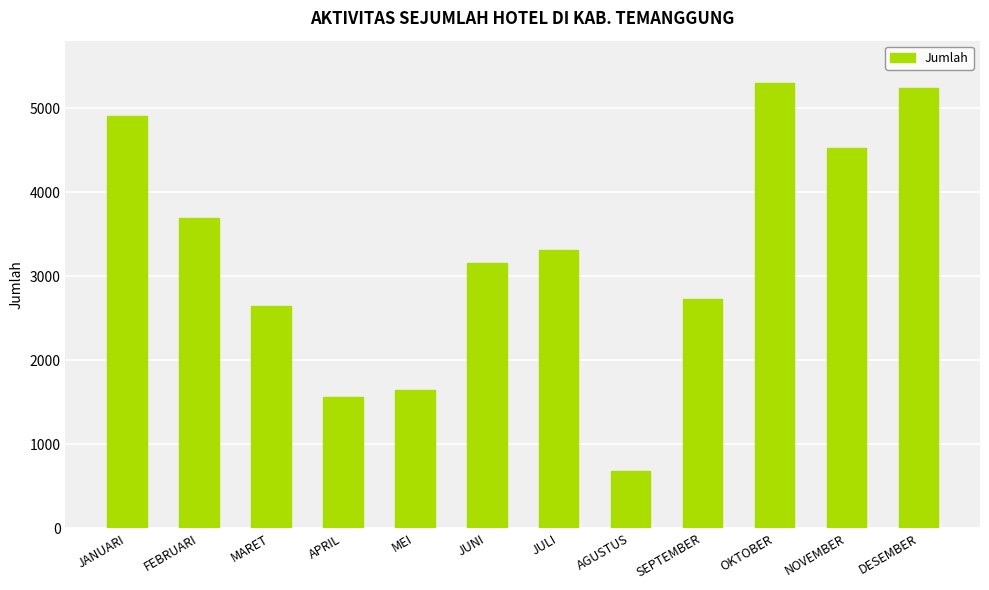

What is the approximate value at JANUARI?

4910